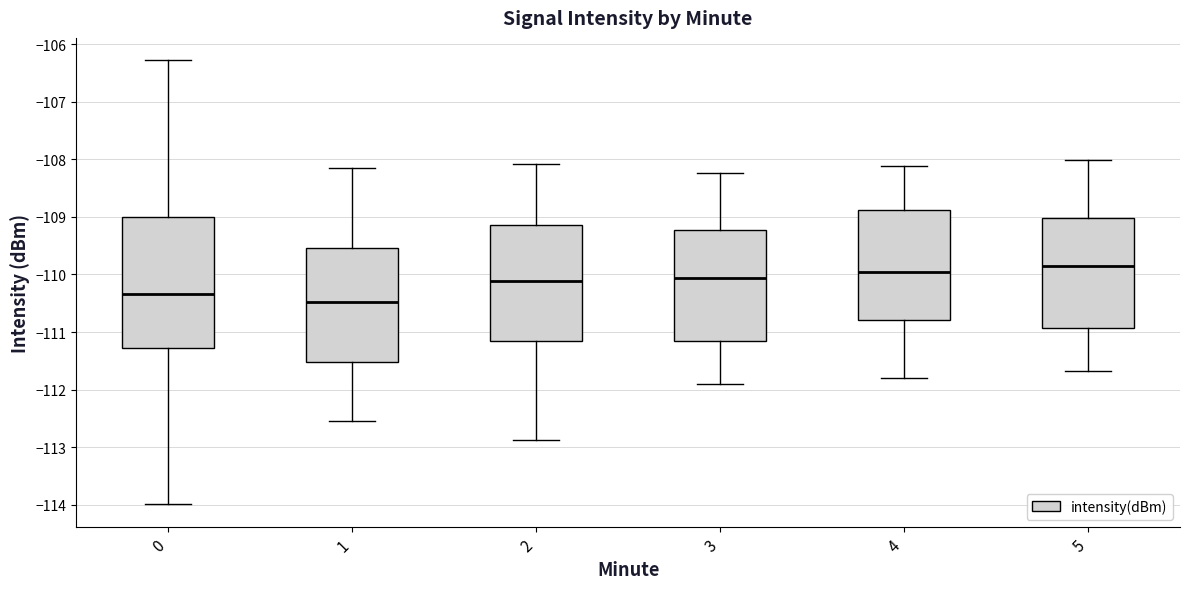

Where does the median line of the box at x = 1 sit on the y-axis? The values are not printed on the chart, so give them approximately, as read against the axis.

-110.5